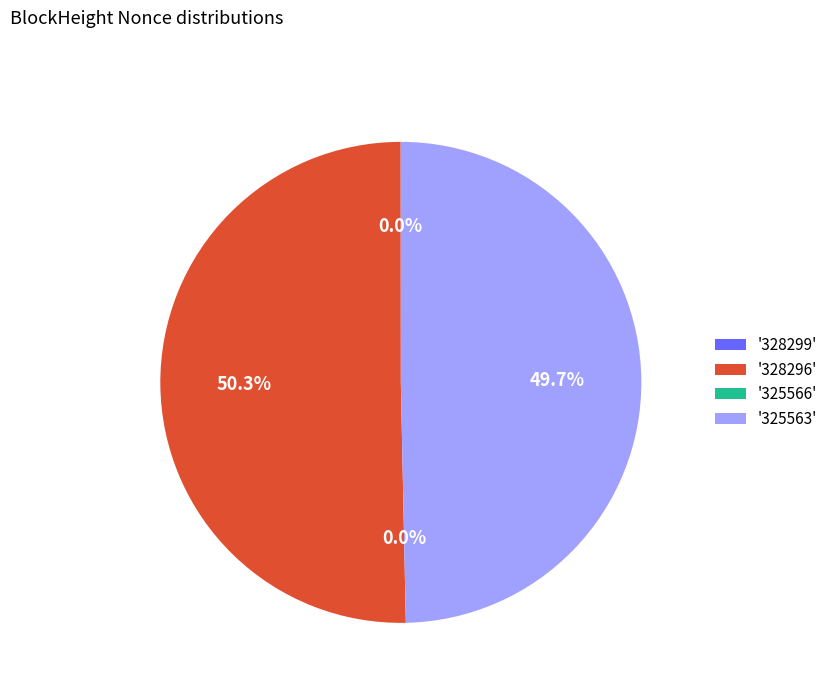

To the nearest percent, what is the combined percentage of 325566 and 328296?

50%